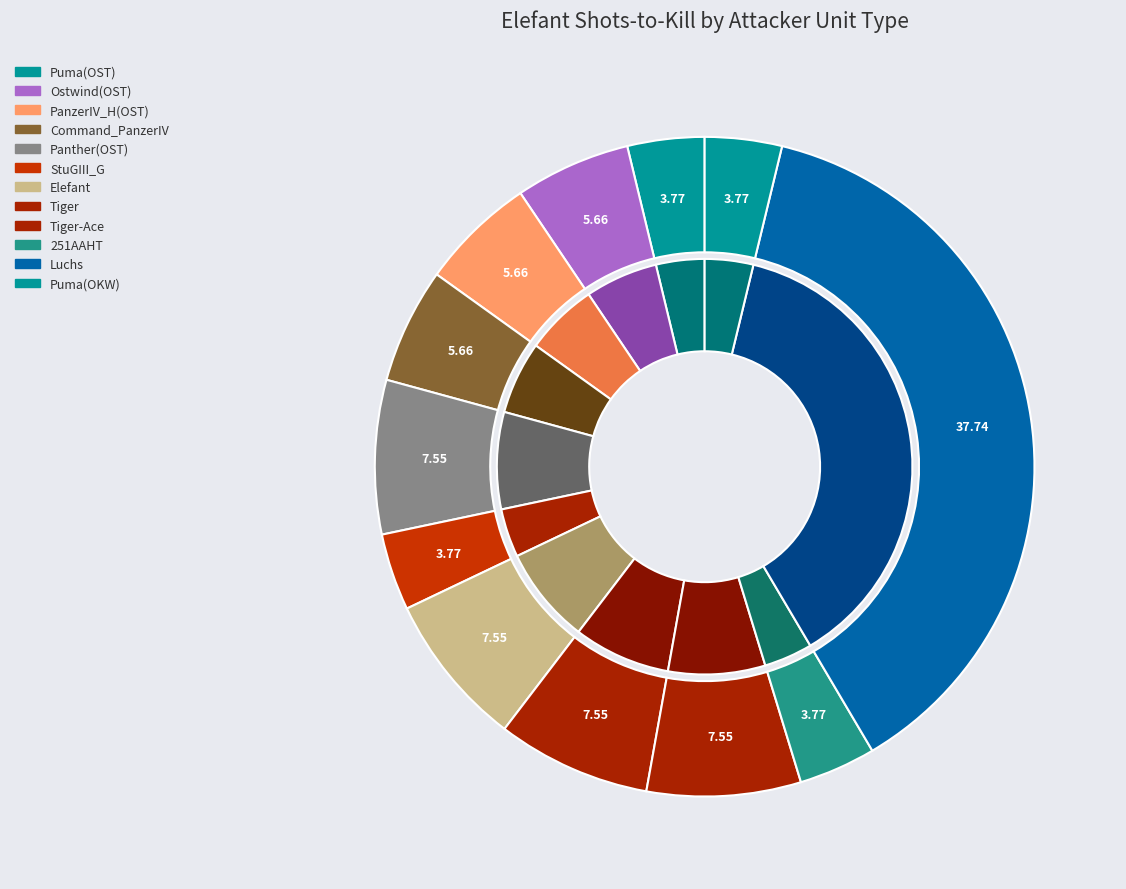

Does Luchs++++ represent more than half of the total?

No